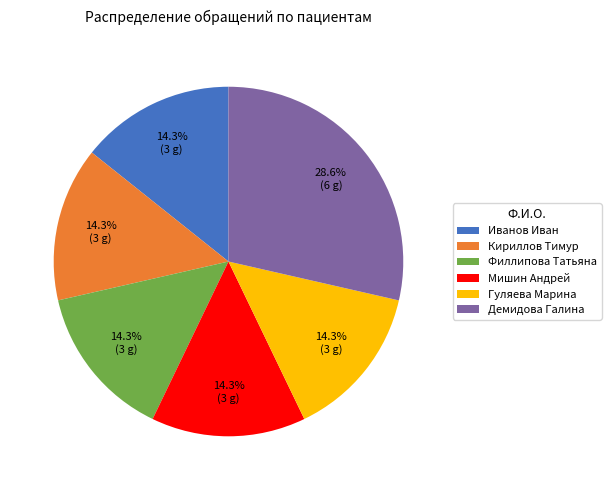

What percentage do Гуляева Марина and Демидова Галина together represent?

42.9%